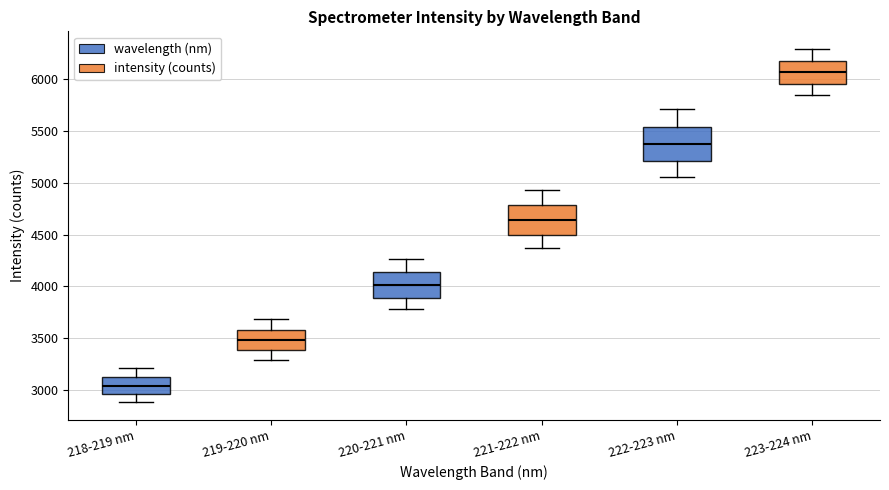

Which box's median line is the highest?

223-224 nm